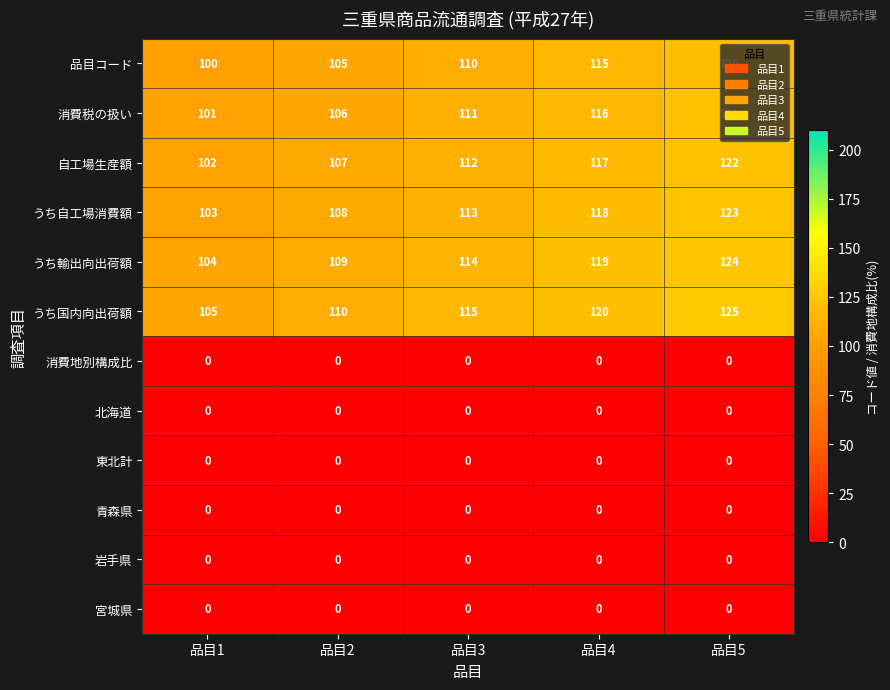

What is the spread (max minus min) of values at 品目4?

120